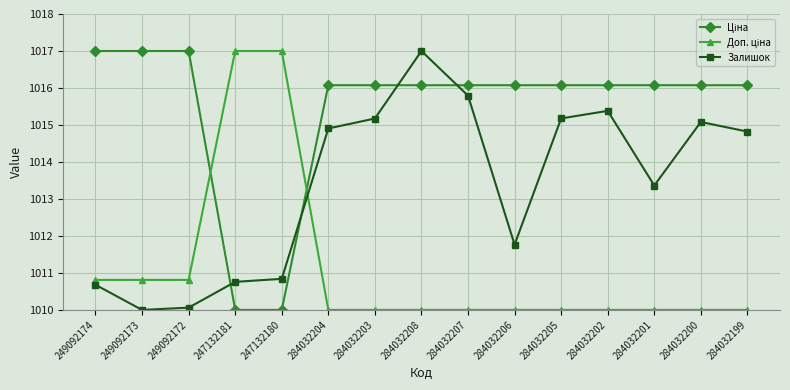

Is this an area chart (filled region under the line)?

No